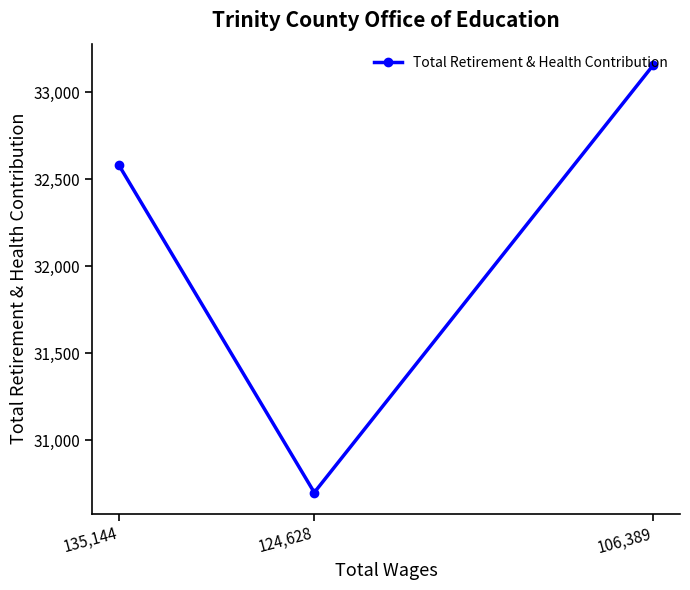

At which category does the chart reach its minimum across all series?

124,628